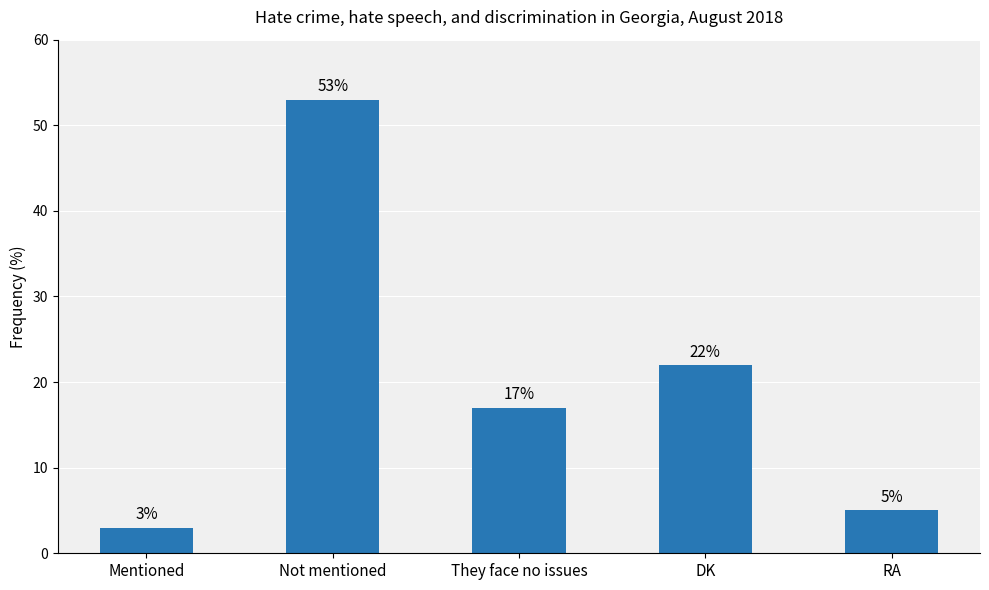

List the labels in order of value, smallest first.

Mentioned, RA, They face no issues, DK, Not mentioned